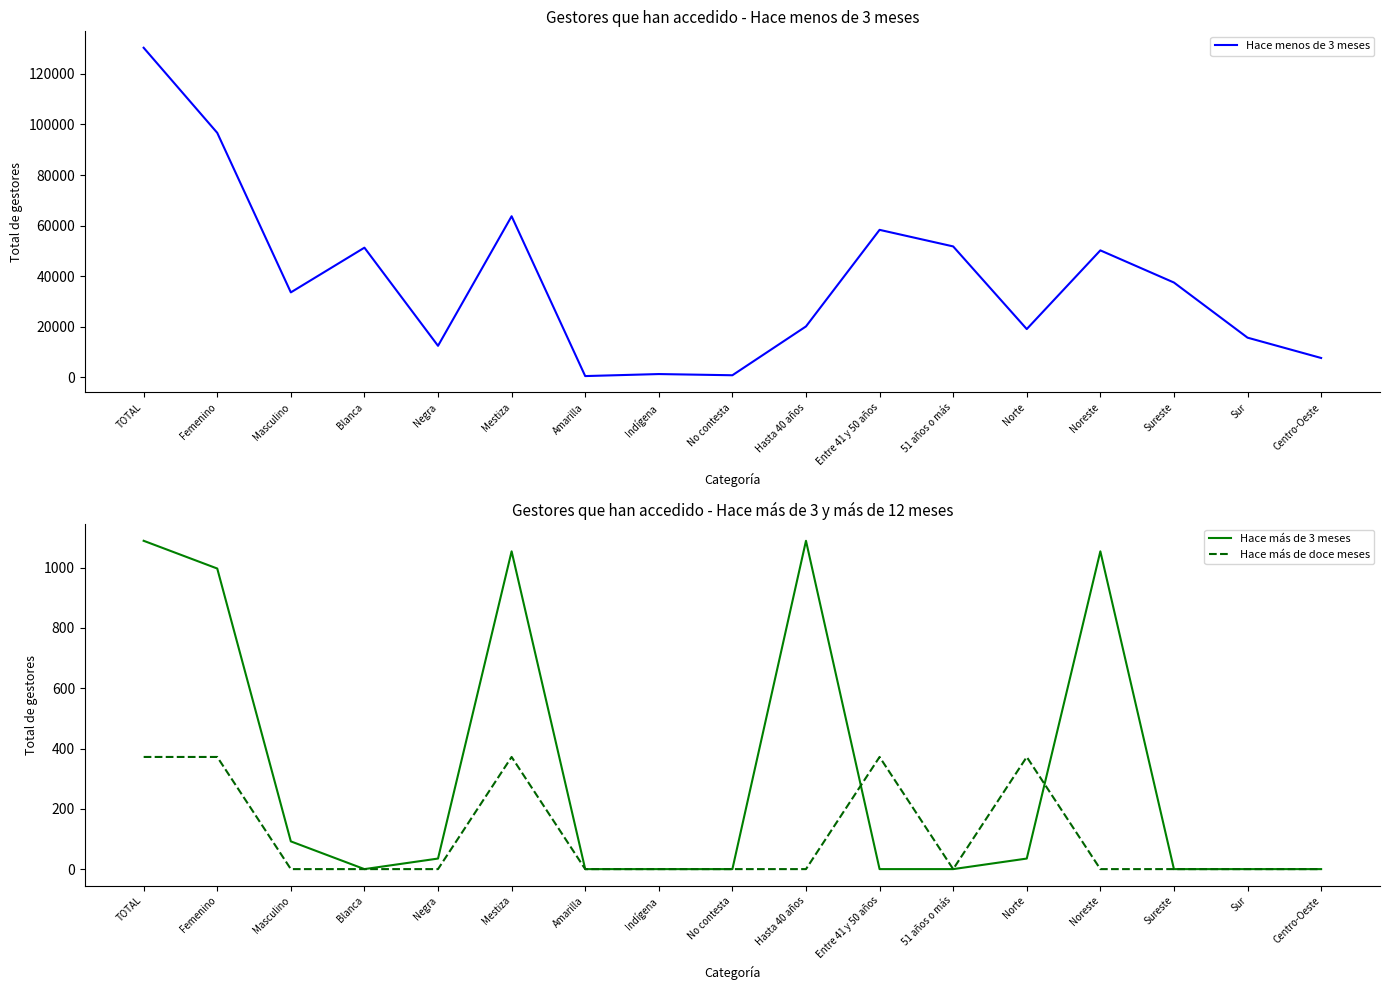

At which category does Hace más de doce meses reach its first local valley?

51 años o más